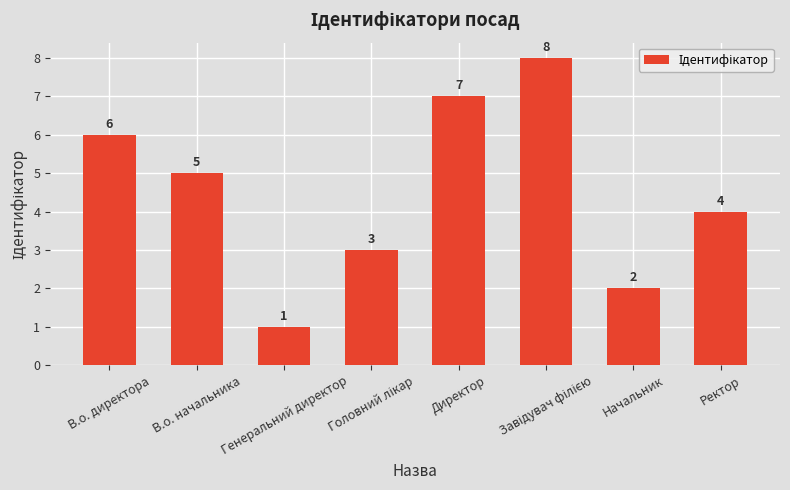

What is the greatest value displayed?

8